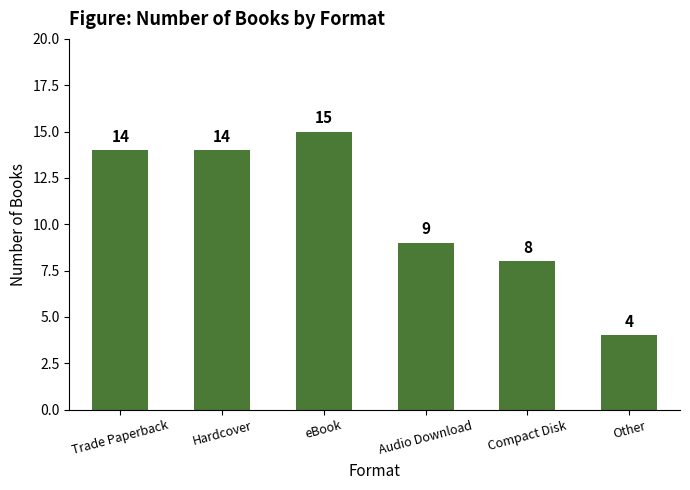

Reading left to right, extract all data points from this chart.

14	14	15	9	8	4